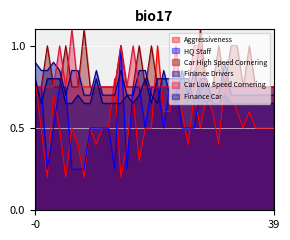

The value of Aggressiveness at 22 is 0.2. True or false?

False